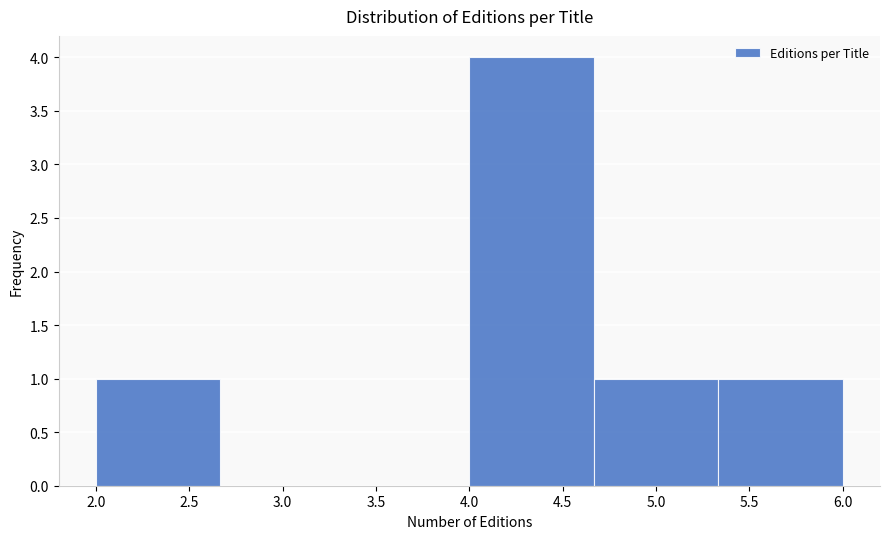

Over which range of the x-axis is the bar tallest?

4.00 to 4.65